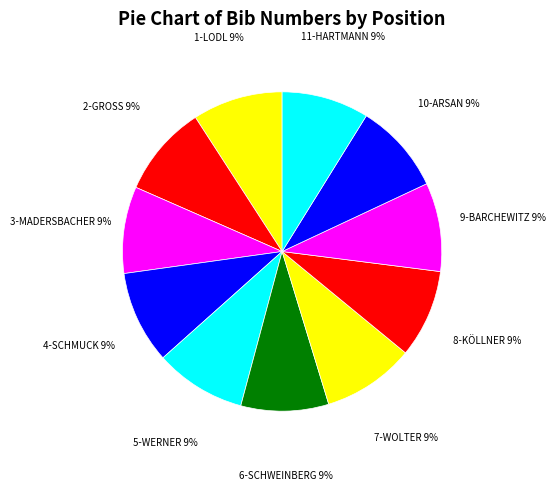

Is the sum of 7-WOLTER and 8-KÖLLNER greater than half?

No